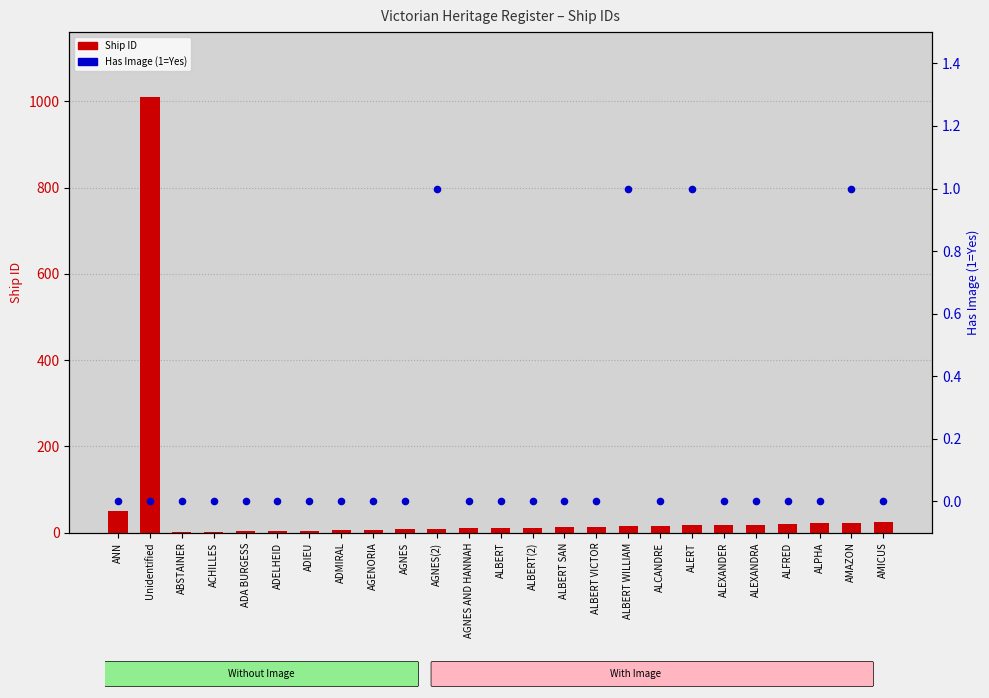

At how many categories does at least one series exceed 709?

1